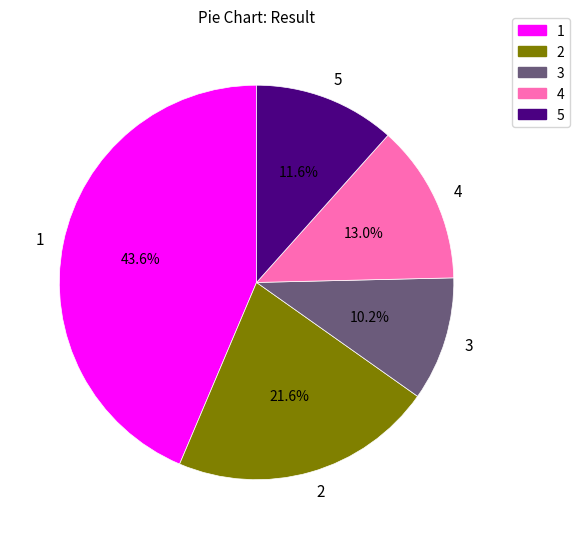

What portion of the pie excludes 5?

88.4%